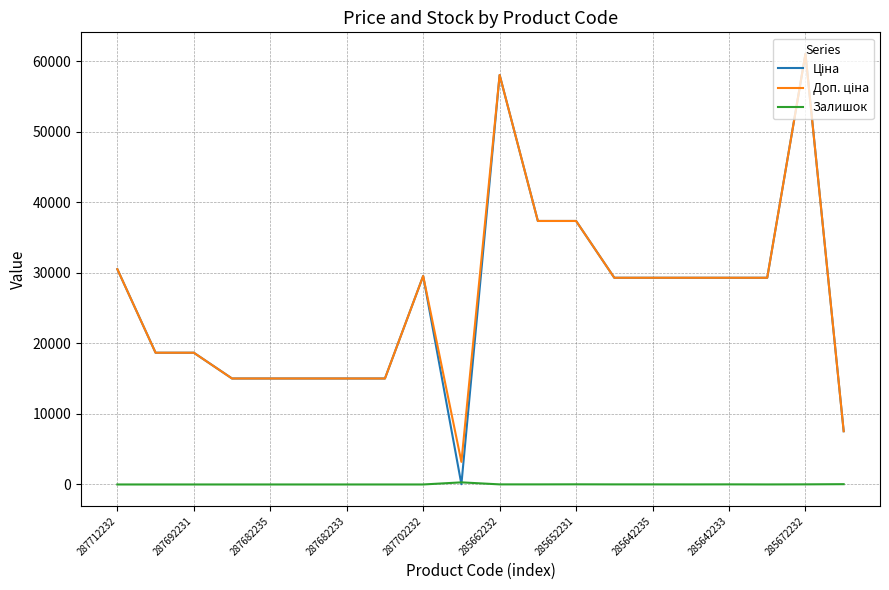

What is the greatest value displayed?

61024.7